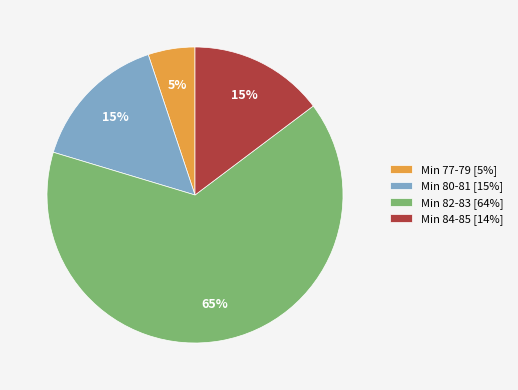

Do Min 80-81 [15%] and Min 82-83 [64%] together represent more than half of the pie?

Yes